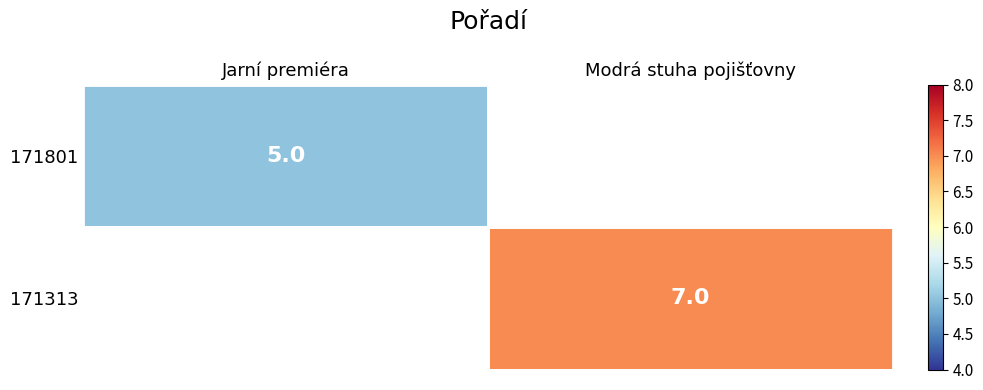

Is it true that 171313 equals 7 at Modrá stuha pojišťovny?

True